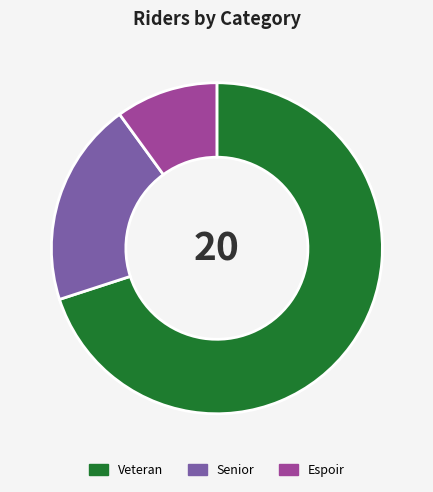

How many segments does this pie chart have?

3